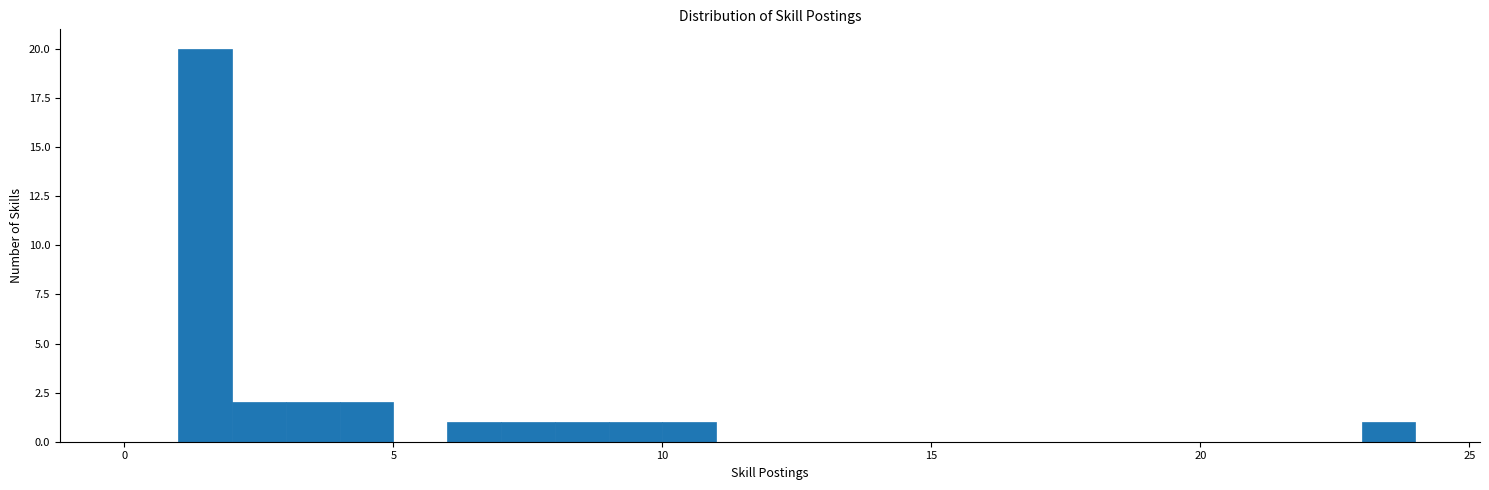

Around what value on the x-axis is the tallest bar? Give the approximate position of its centre, as read against the axis.

1.5